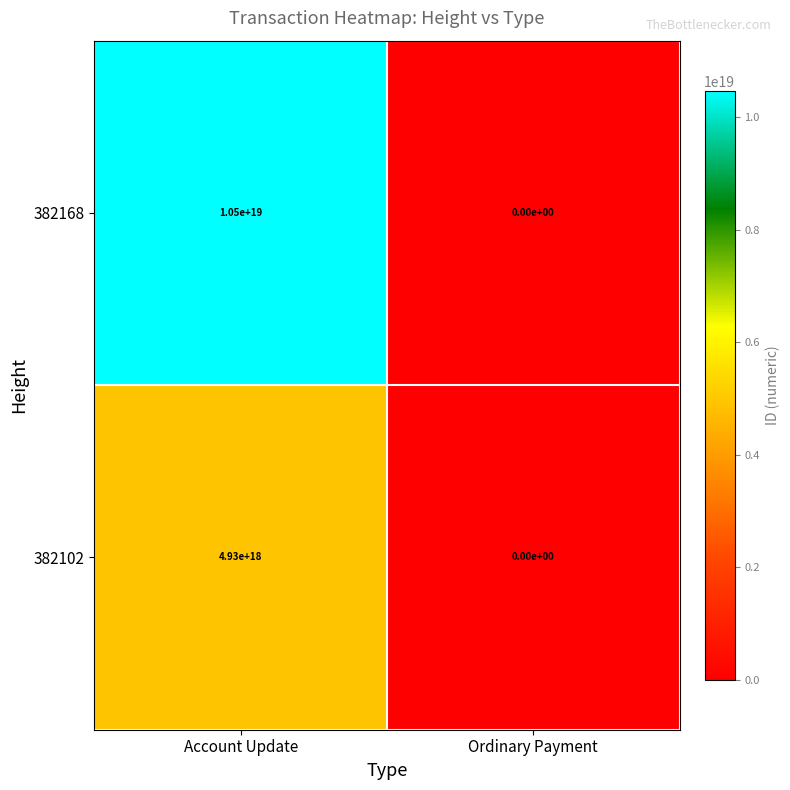

Which category has the highest value across all series?

Account Update